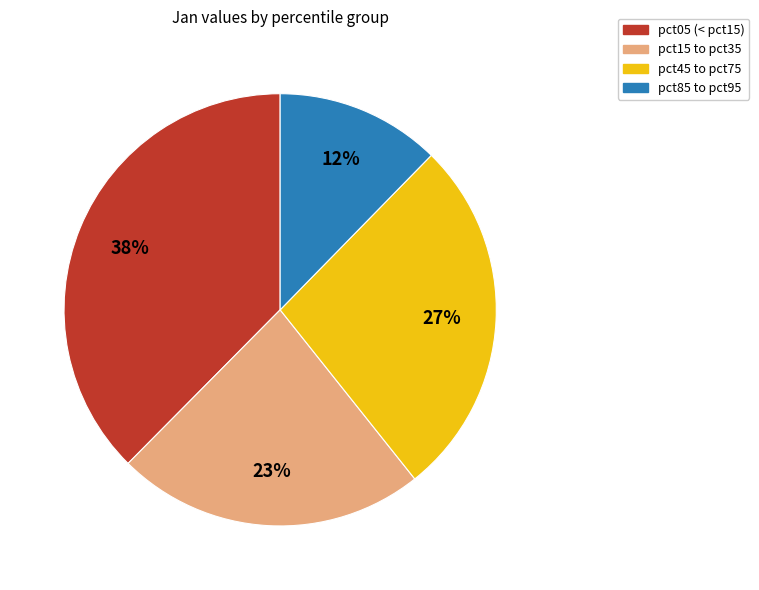

Does any single category account for the majority?

No